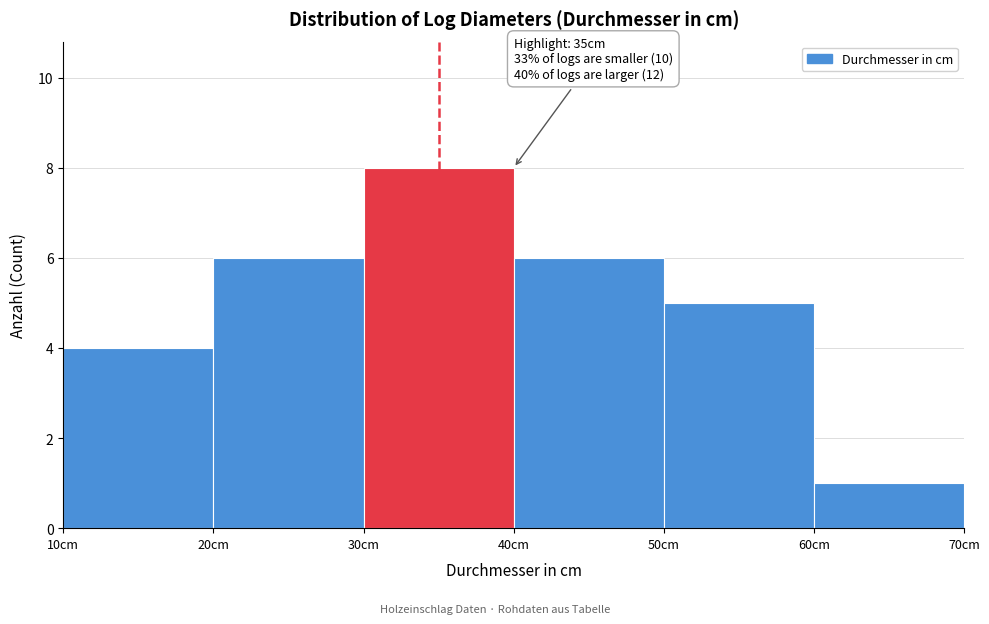

Over which range of the x-axis is the bar tallest?

30 to 40